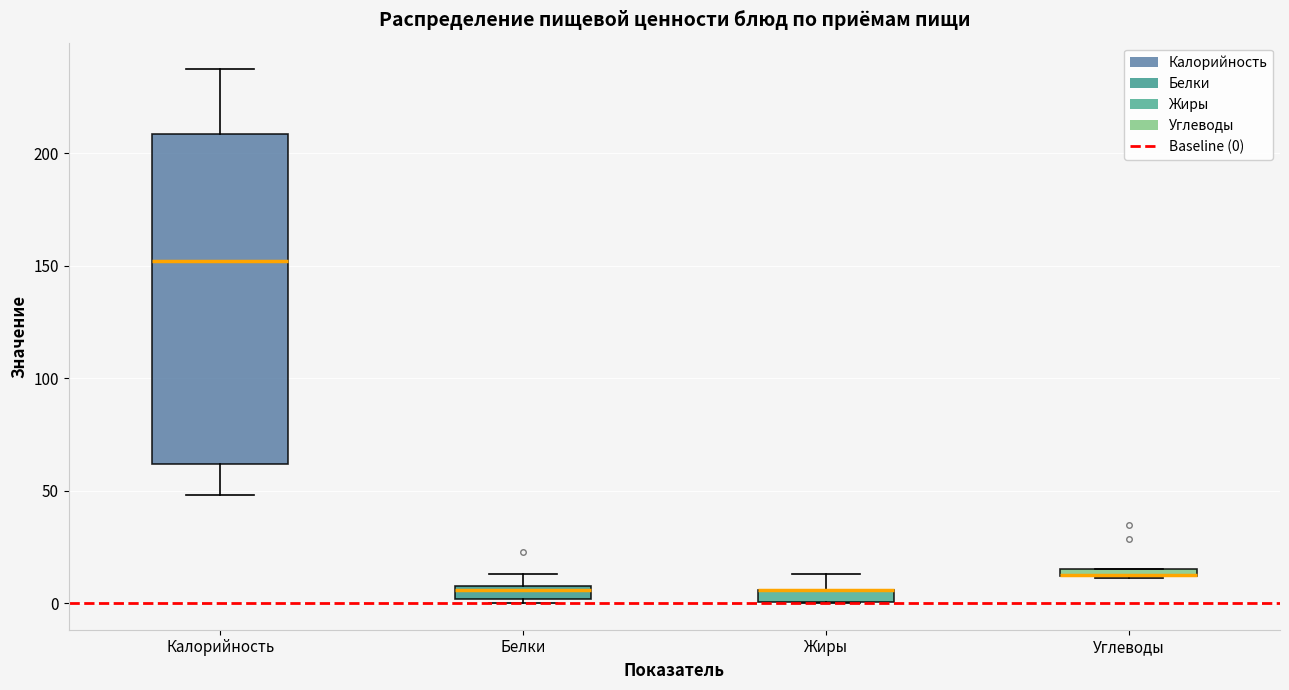

Which box is the tallest, from its lower edge to its upper edge?

Калорийность